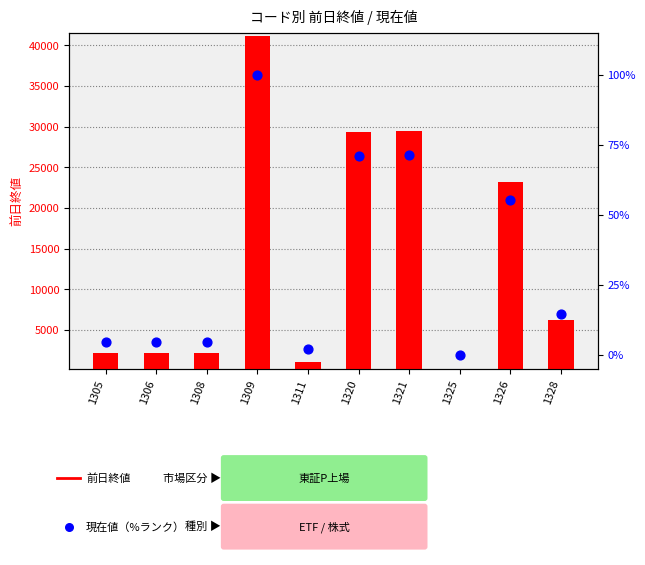

Which series has the widest spread of Y values?

前日終値